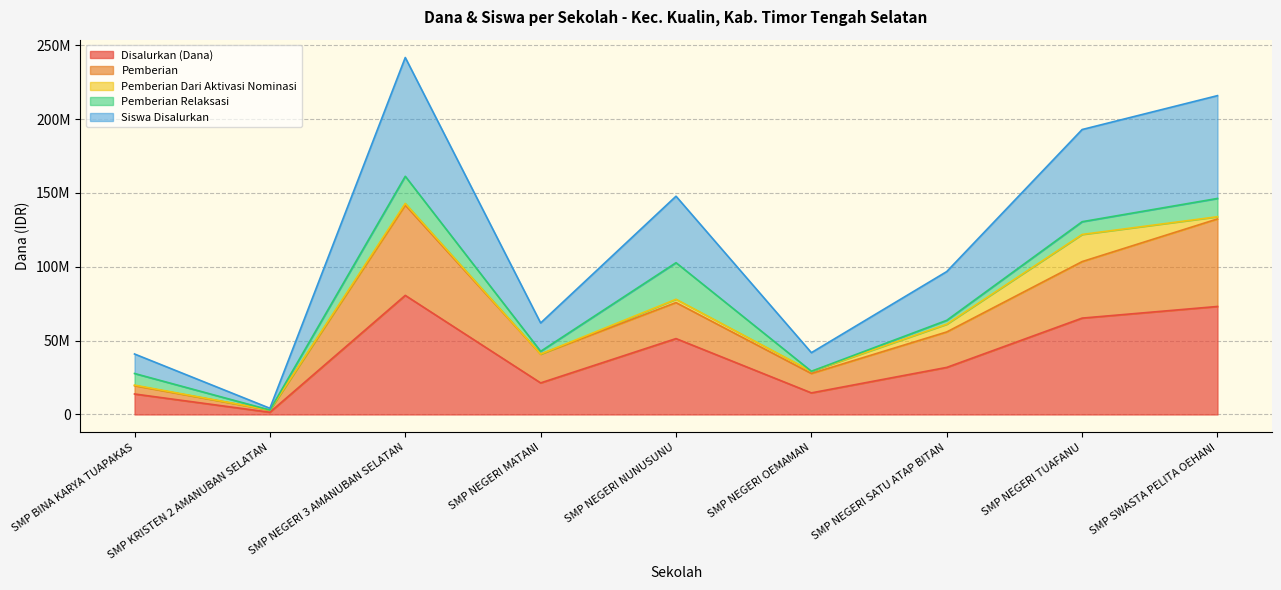

The Pemberian series shows 141750000 at SMP NEGERI 3 AMANUBAN SELATAN. True or false?

True